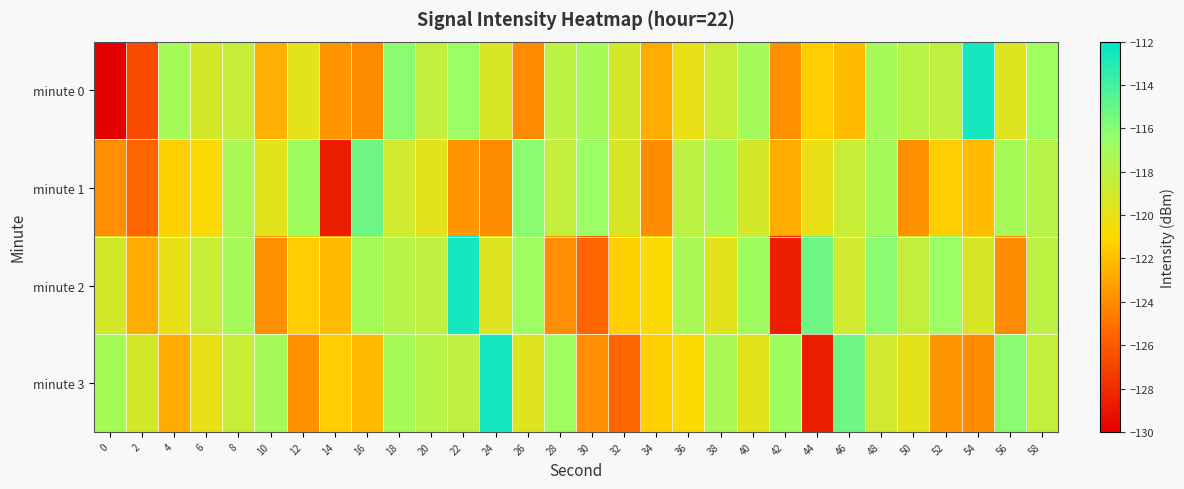

How many data points does each series have?

30